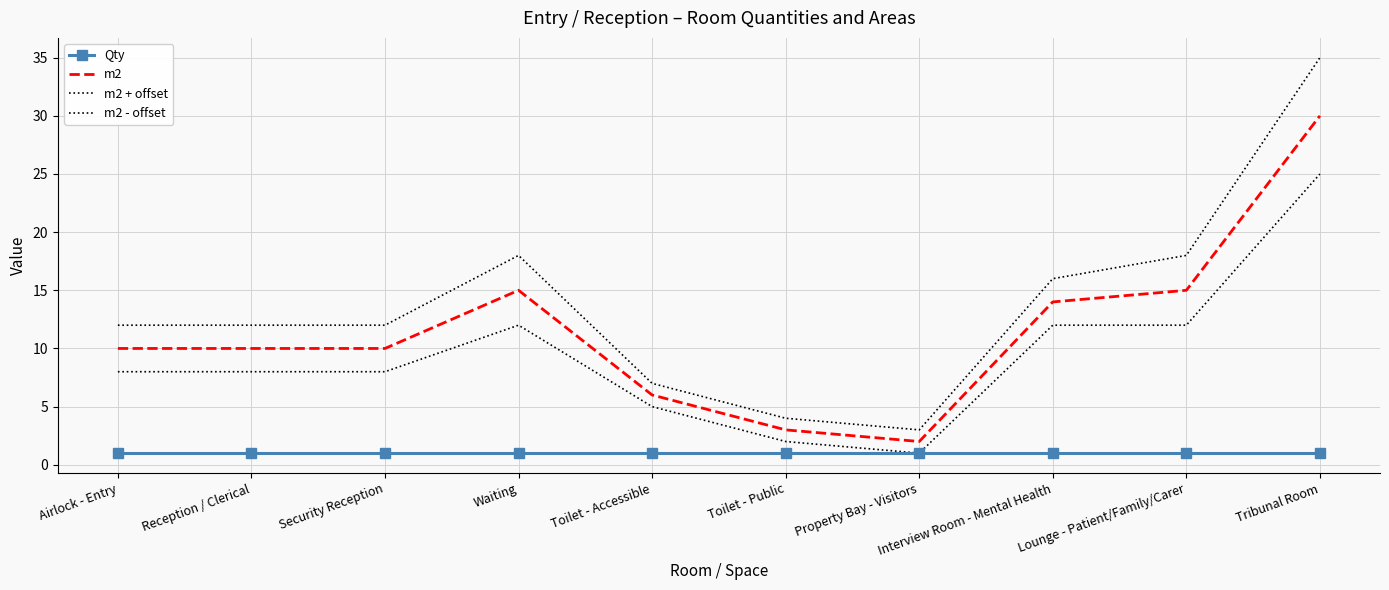

What position from the right is Lounge - Patient/Family/Carer?

2